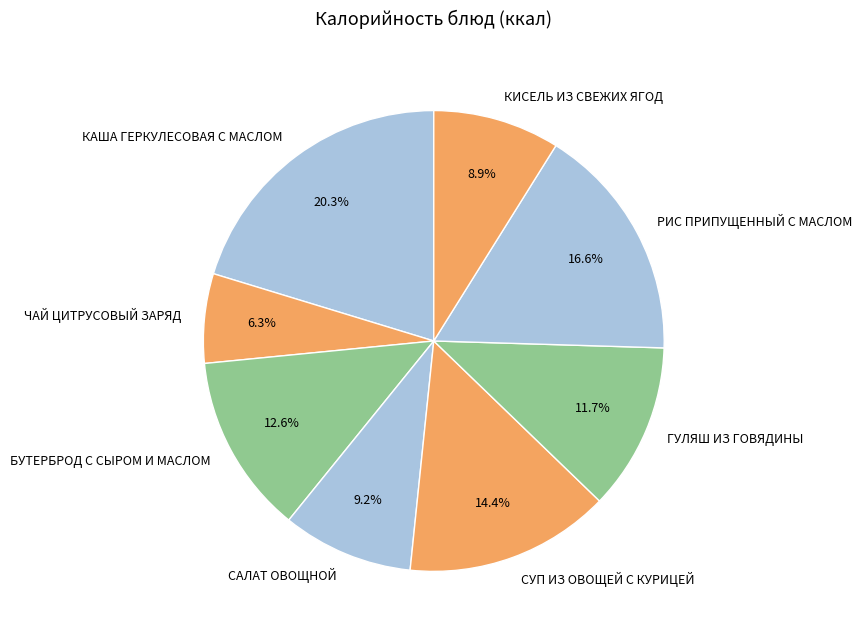

Is there a majority slice in this chart?

No